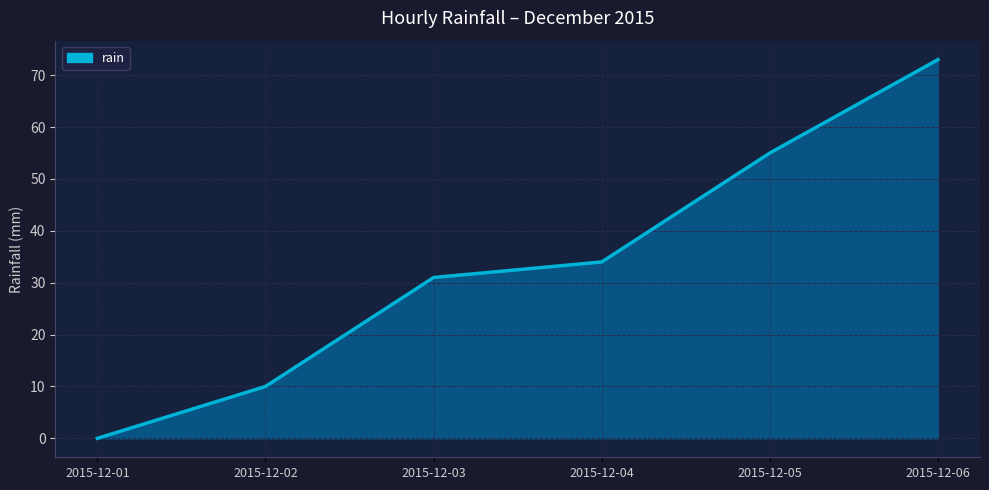

What is the difference between the second highest and second lowest values?

45